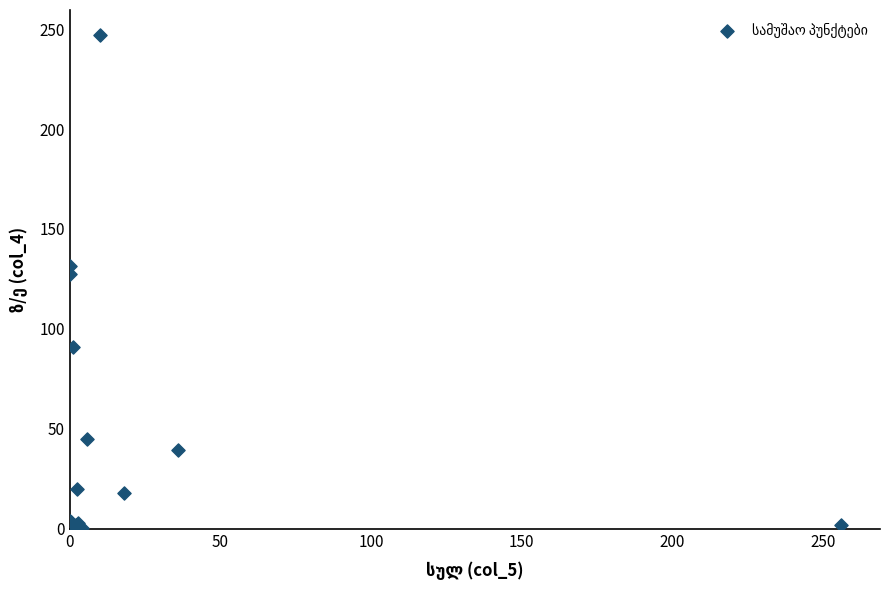

What Y value in the scatter plot is closest to 123?

127.4